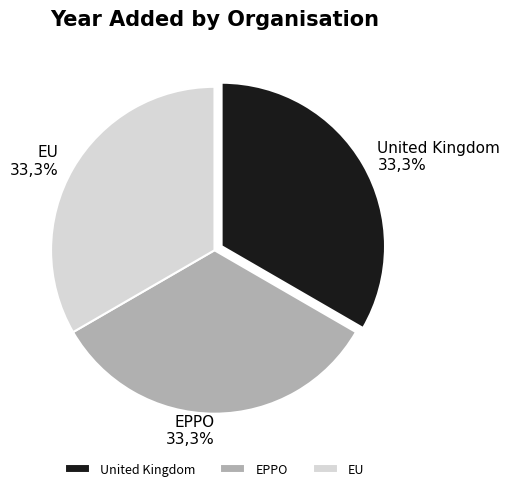

How many segments does this pie chart have?

3